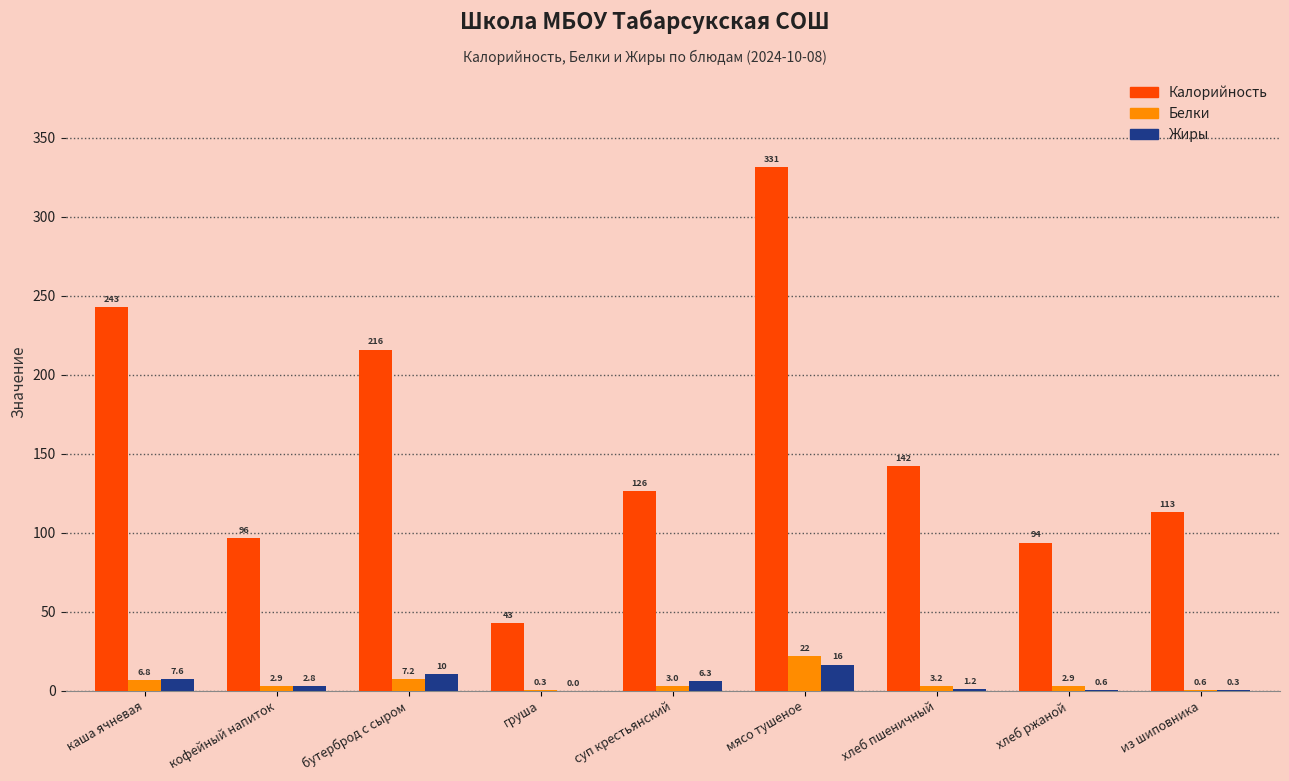

Which series changed the most between бутерброд с сыром and хлеб ржаной?

Калорийность